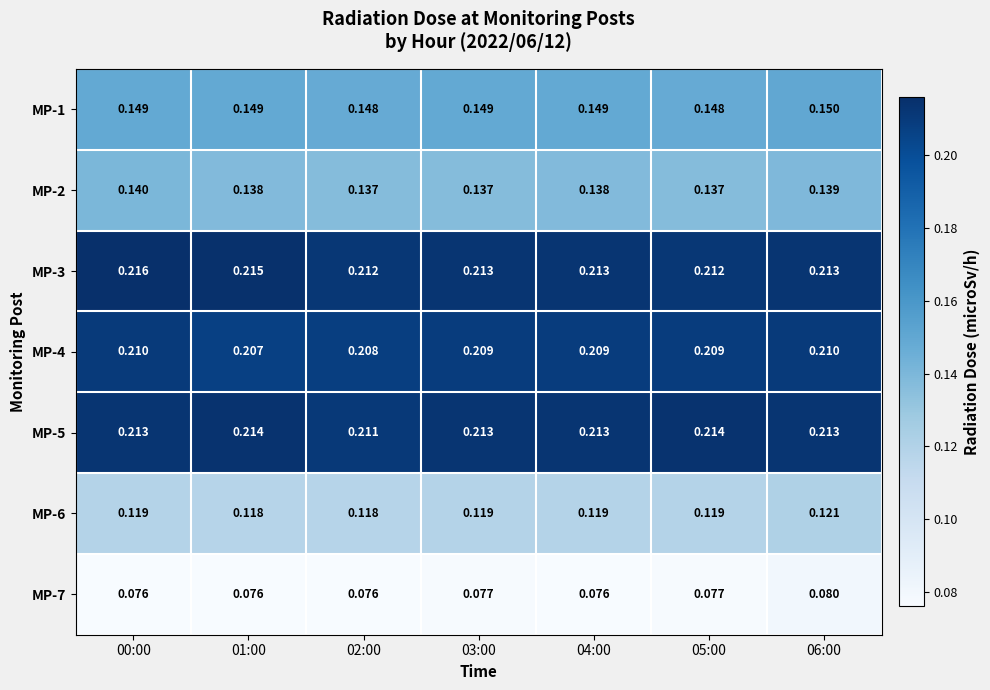

Is the value of MP-3 at 03:00 greater than the value of MP-5 at 01:00?

No